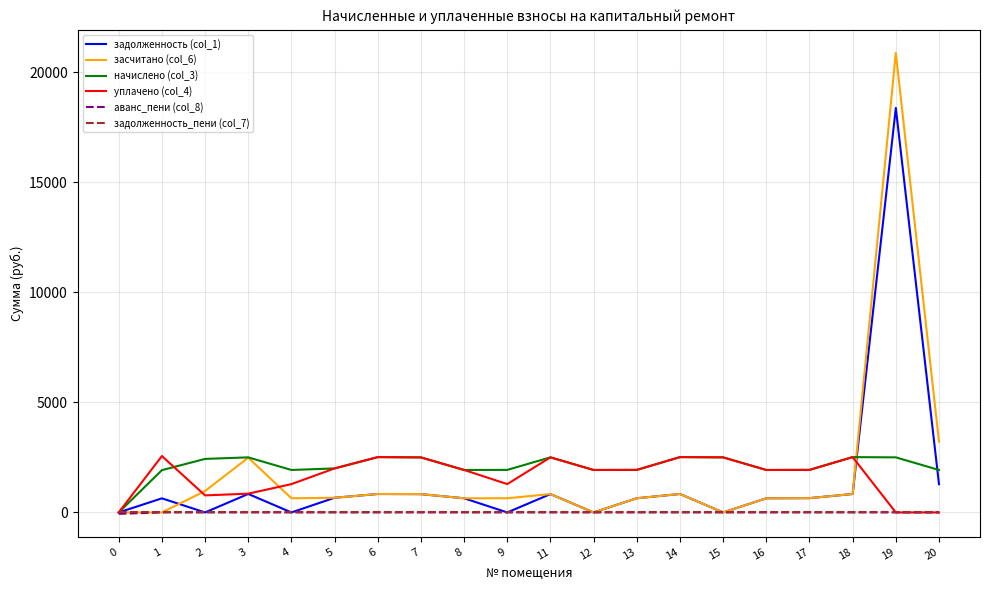

At which category is the sum across all series the highest?

19